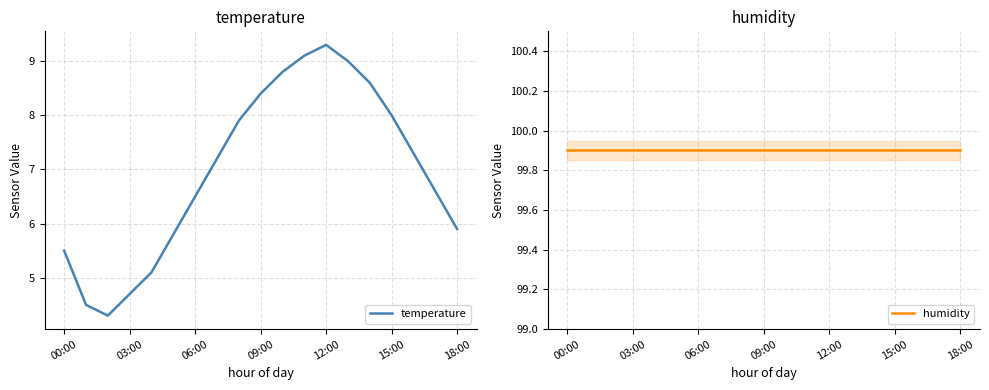

What is the lowest value of the temperature series?

4.3